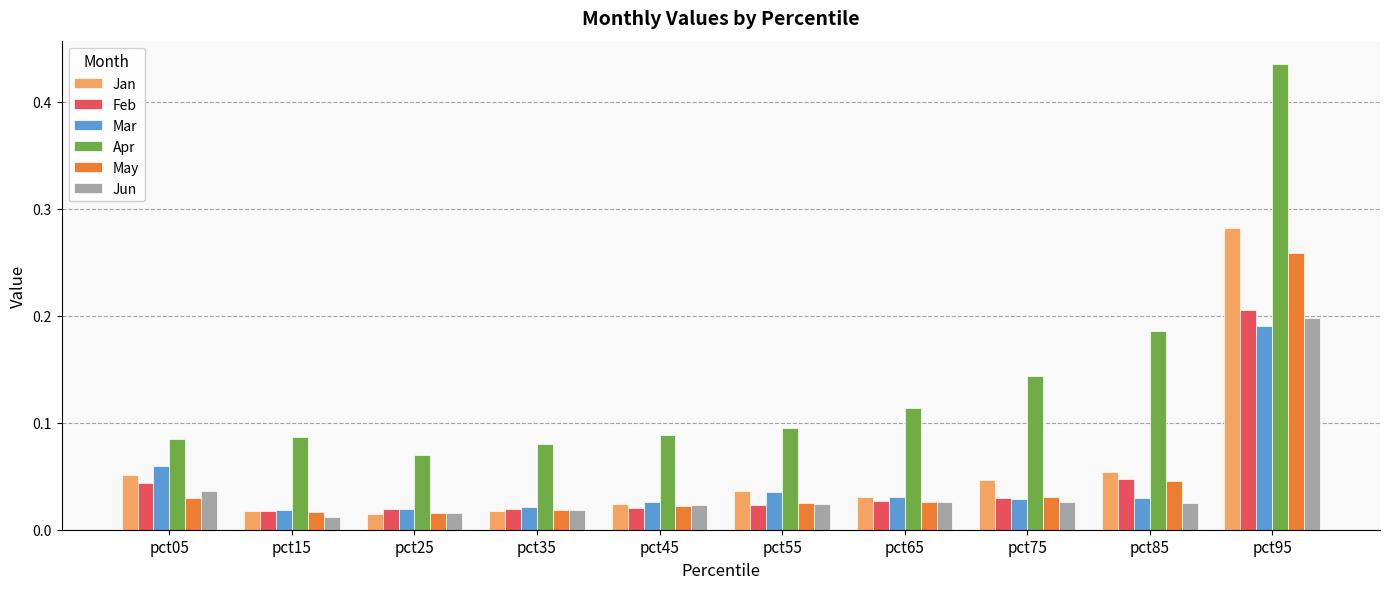

Which series has the widest spread of values?

Apr